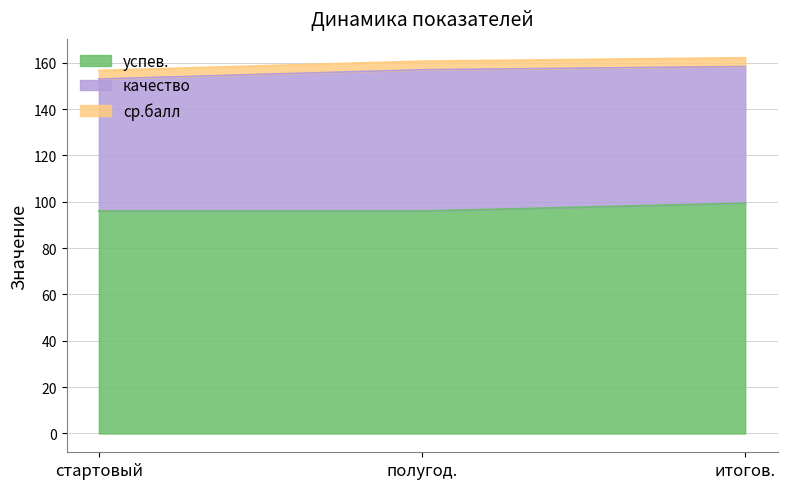

What is the sum of the успев. values at полугод. and стартовый?

192.0